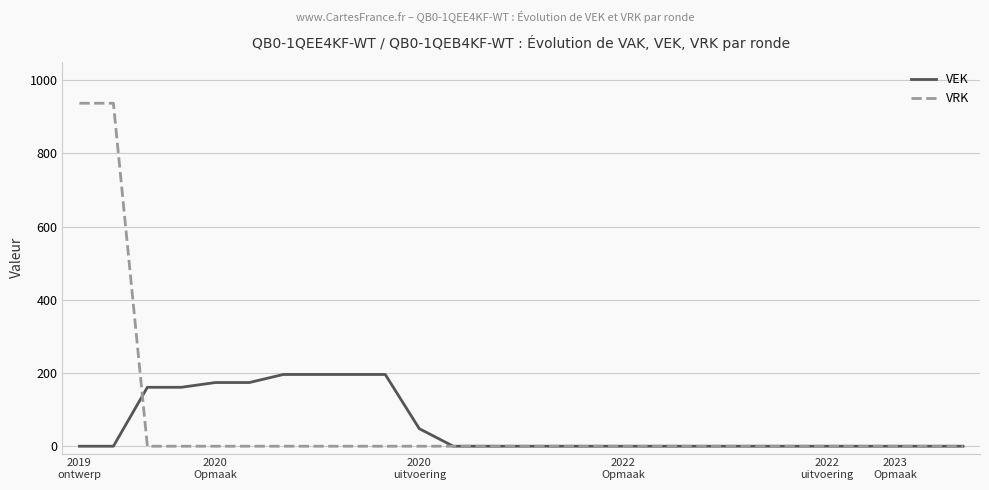

What is the maximum value shown in the chart?

937